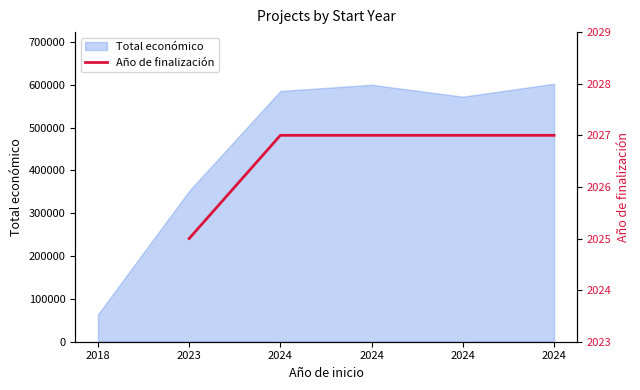

Rank the categories by value from lowest to highest.

2018, 2023, 2024, 2024, 2024, 2024